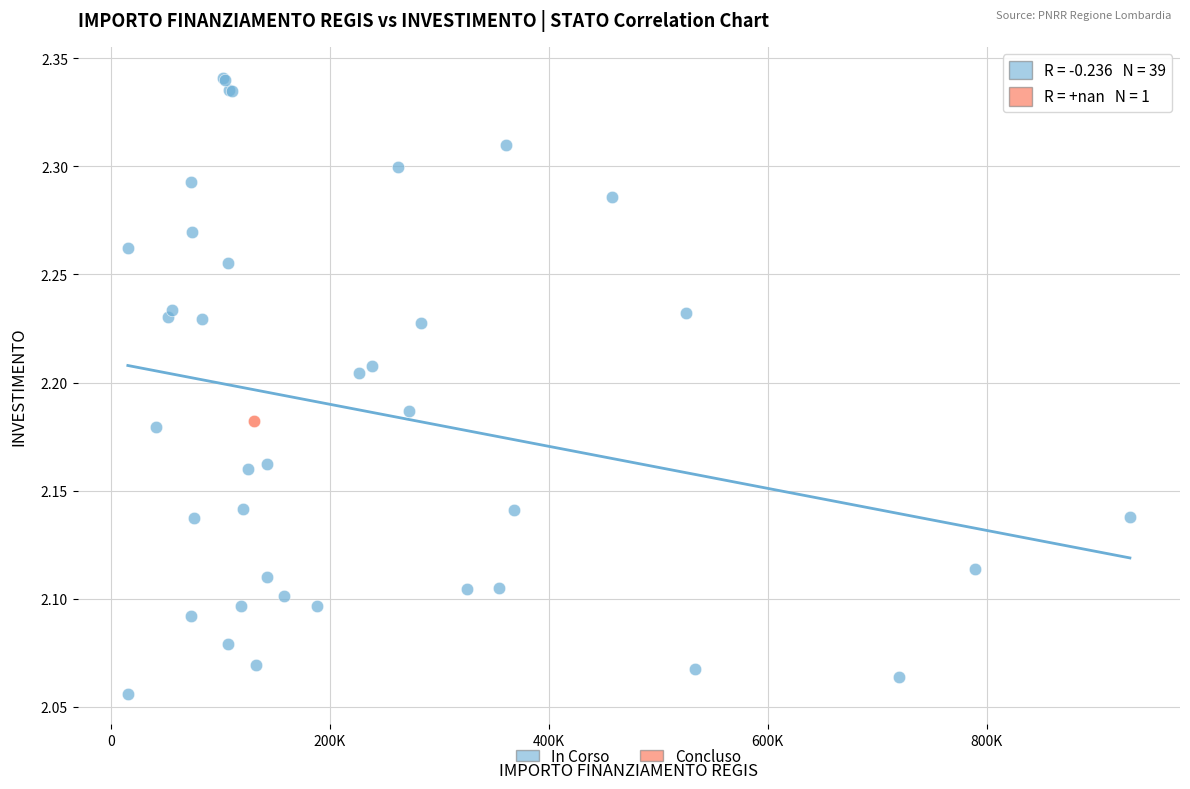

What are all the series names shown in the legend?

In Corso, Concluso